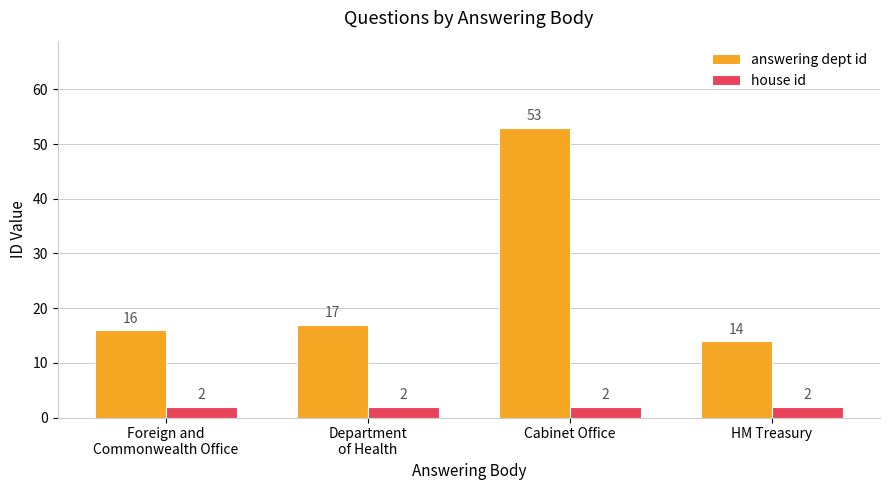

What is the maximum value for house id?

2